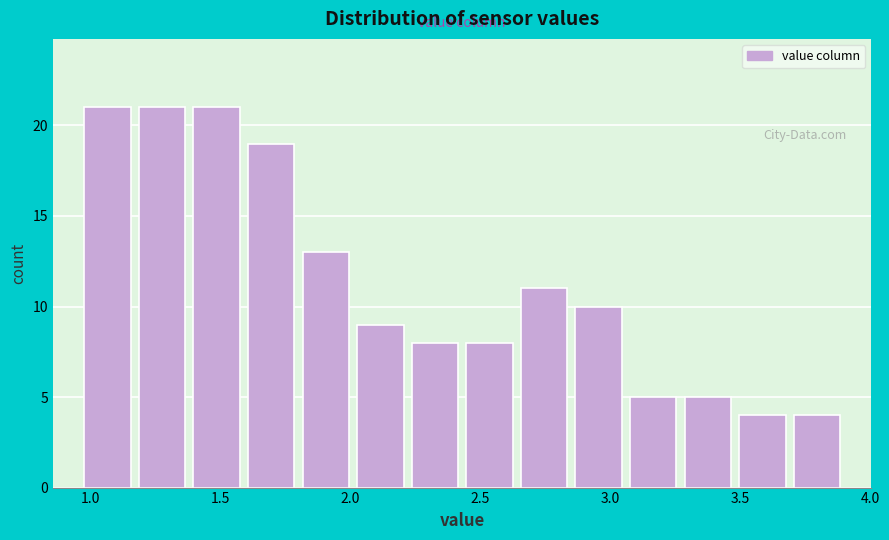

Reading left to right, transcribe this chart: for each bar, give the range it covers on the x-axis and its height. Neither the bar edges nor the heights are printed on the chart, so give them approximately, as read against the axes.

0.96 to 1.17: 21
1.17 to 1.38: 21
1.38 to 1.59: 21
1.59 to 1.80: 19
1.80 to 2.01: 13
2.01 to 2.22: 9
2.22 to 2.43: 8
2.43 to 2.64: 8
2.64 to 2.85: 11
2.85 to 3.06: 10
3.06 to 3.27: 5
3.27 to 3.48: 5
3.48 to 3.69: 4
3.69 to 3.90: 4